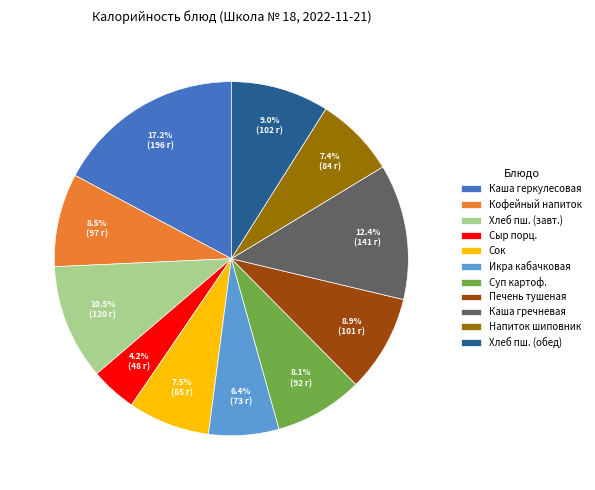

Is there any slice that represents more than half of the pie?

No